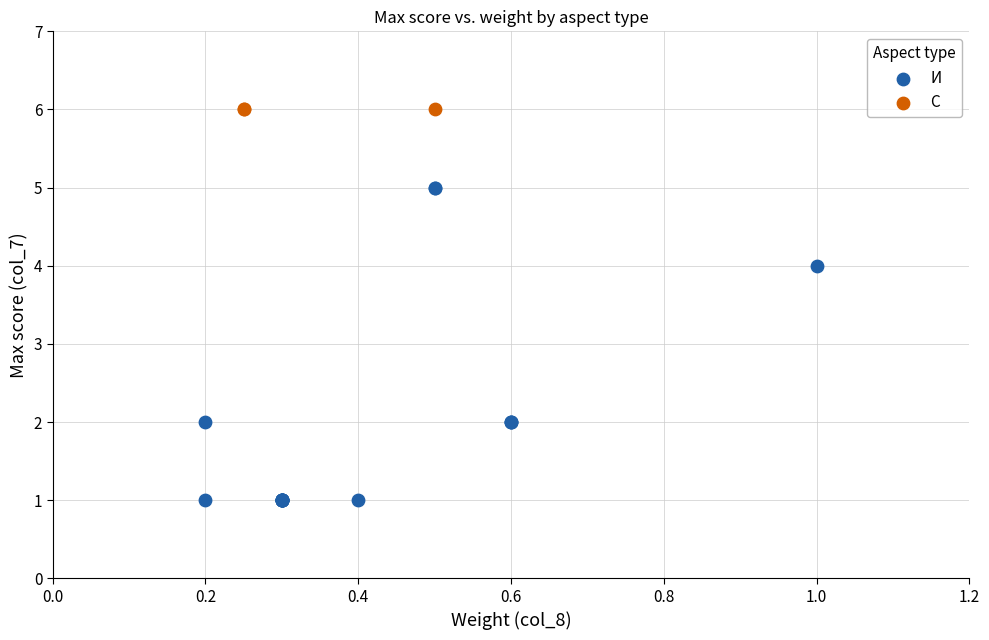

Which series contains the highest Y value?

С